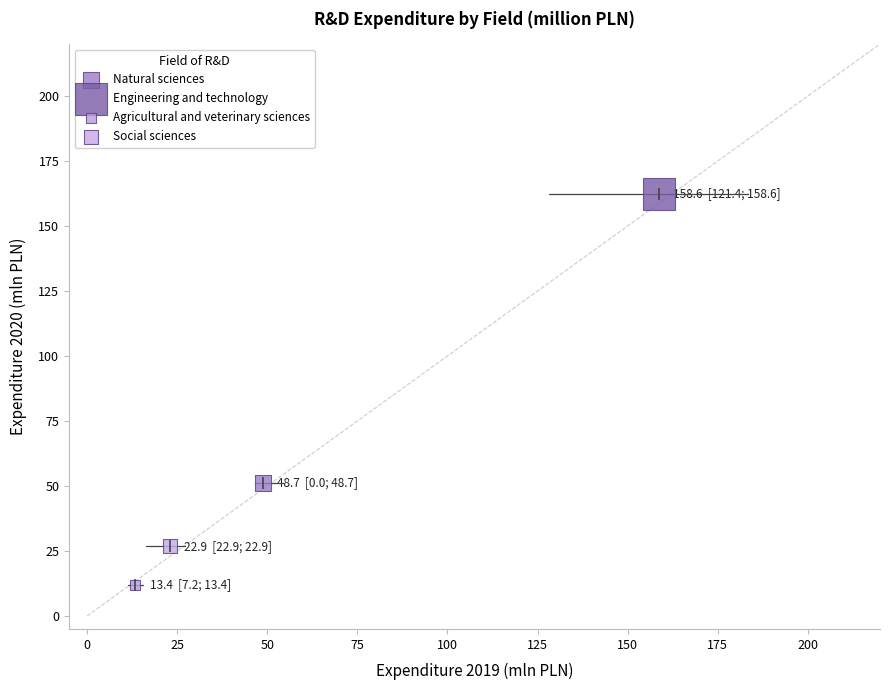

Which series contains the highest Y value?

Engineering and technology